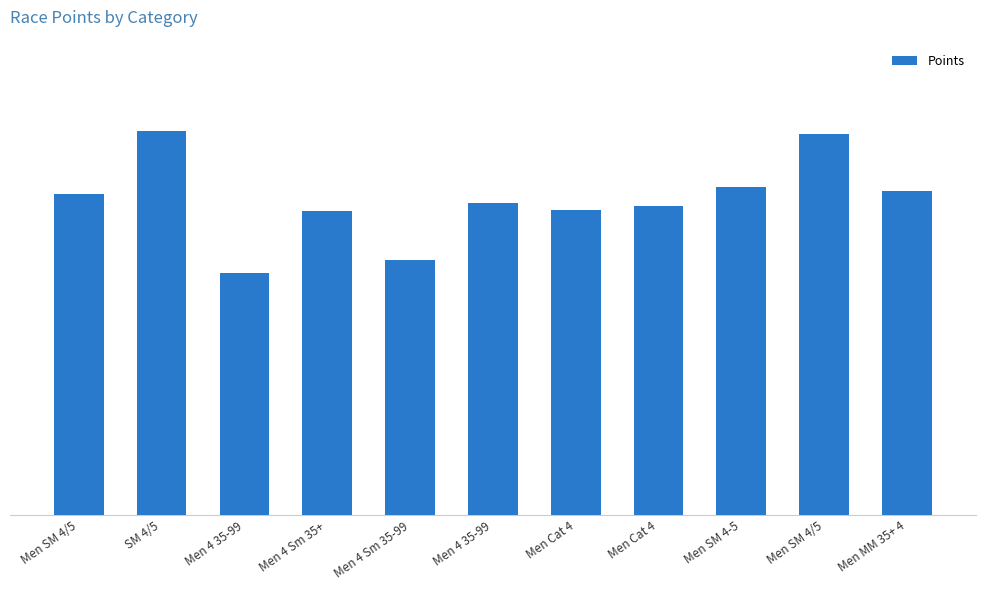

The chart shows a value of 769.9 at Men SM 4/5. True or false?

False